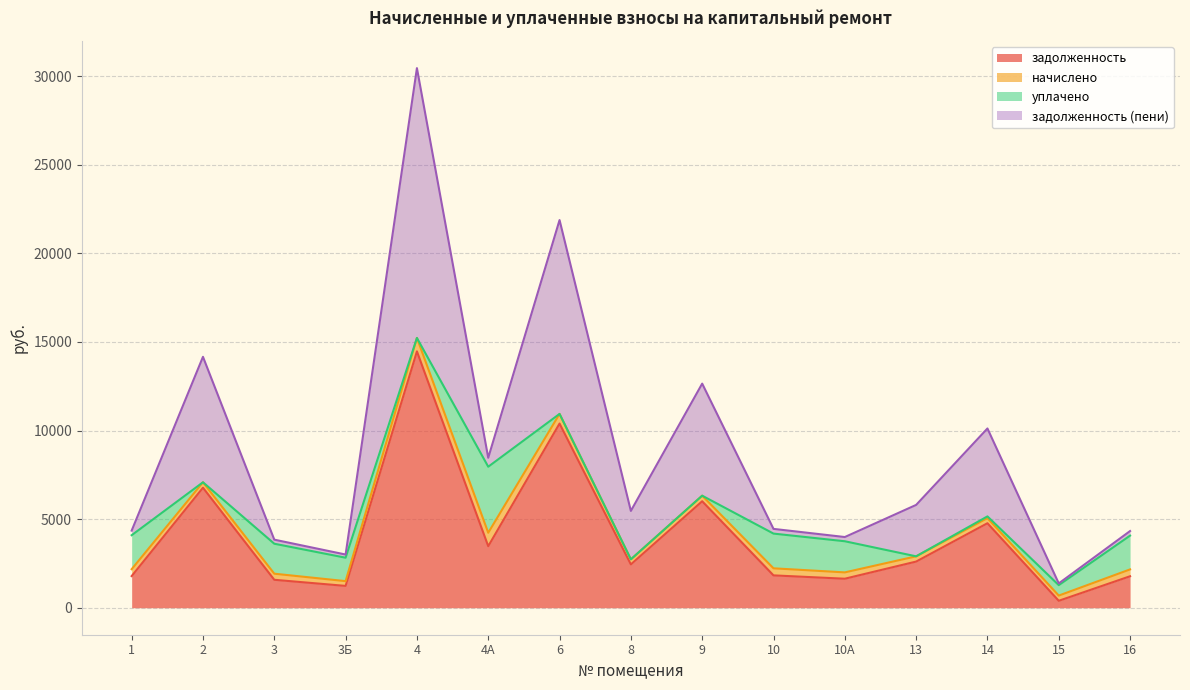

Between 4А and 9, which series saw the biggest shift?

задолженность (пени)